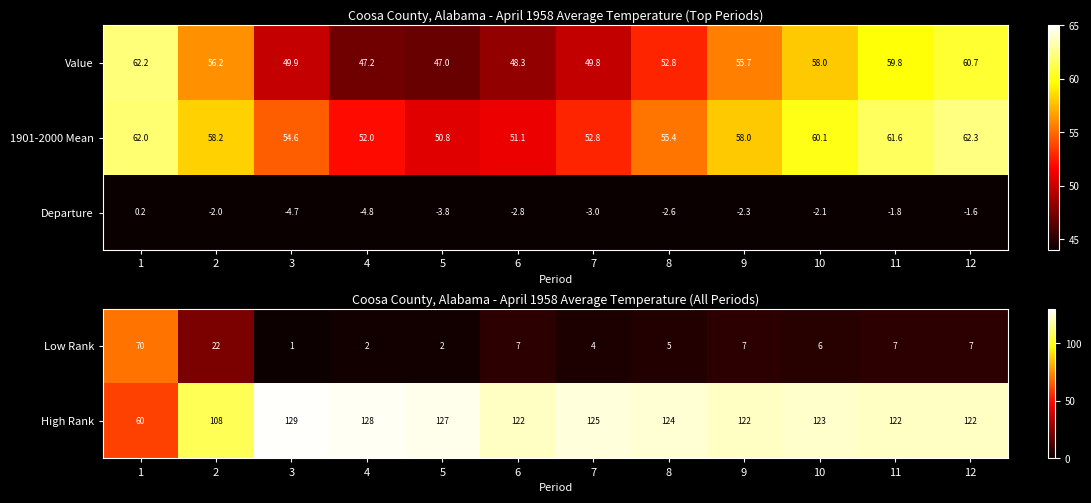

Rank the categories by Value value from highest to lowest.

1, 12, 11, 10, 2, 9, 8, 3, 7, 6, 4, 5